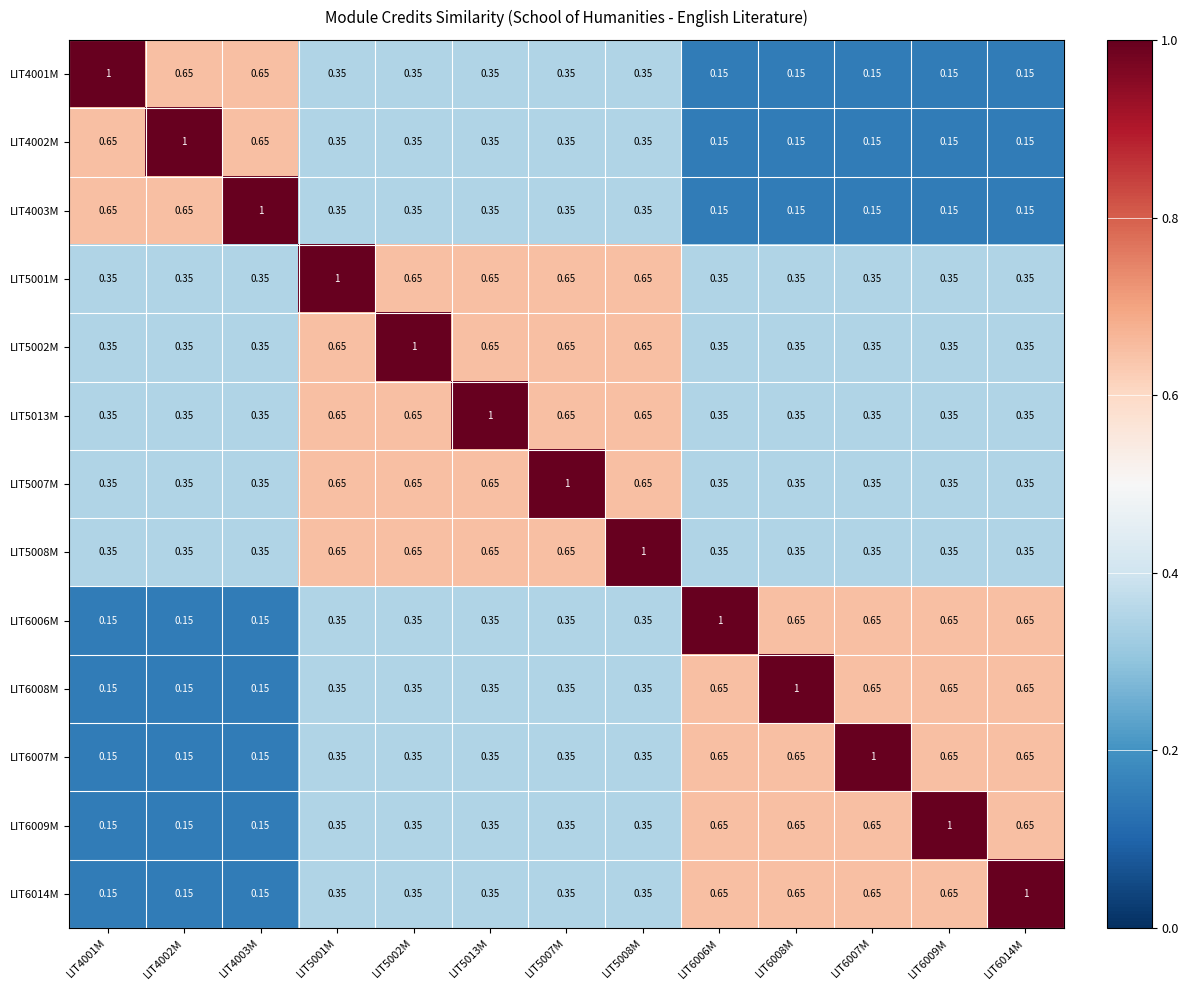

At which category is the sum across all series the highest?

LIT5001M